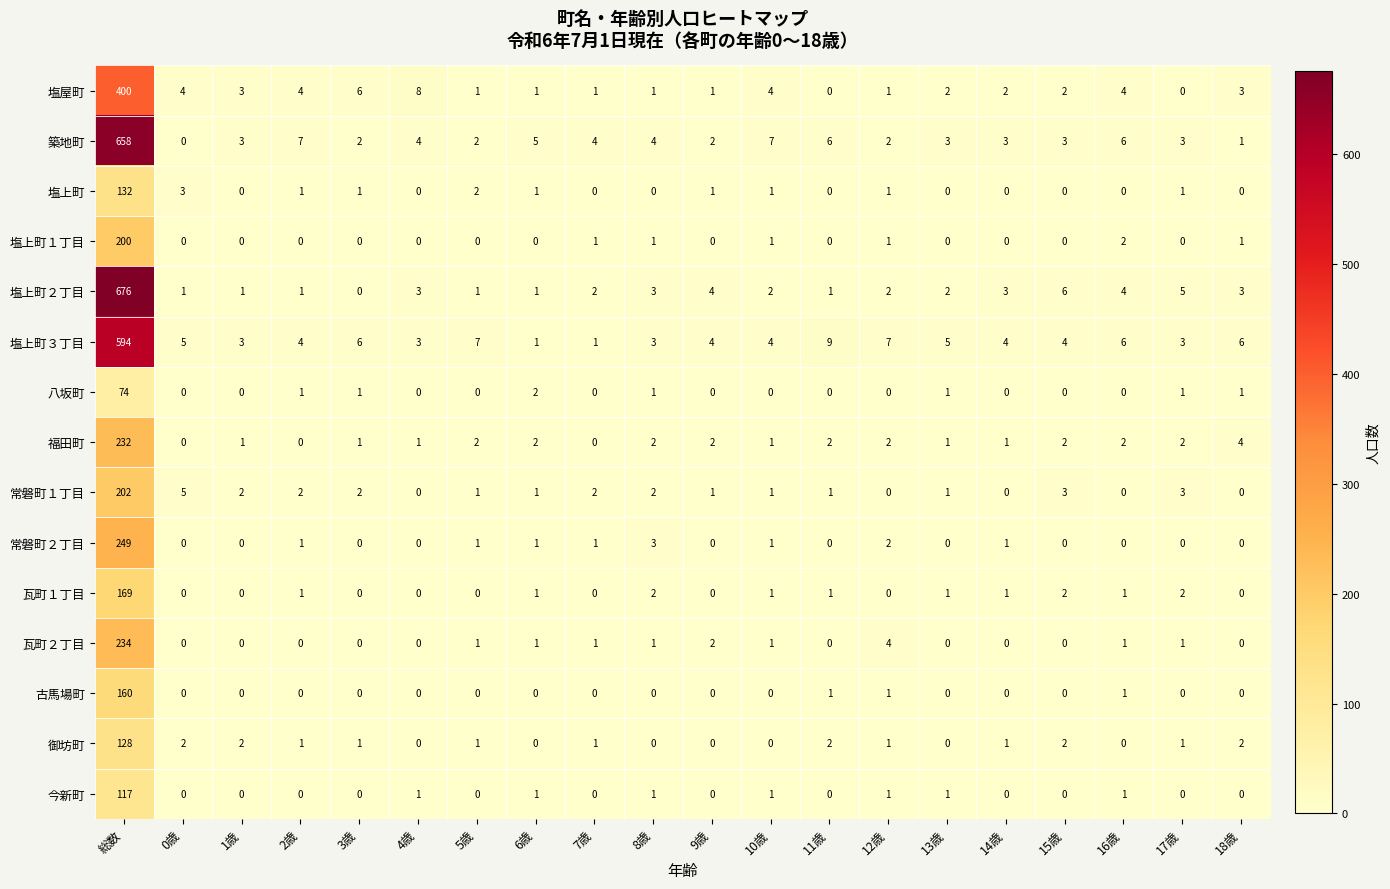

What is the maximum value for 塩上町?

132